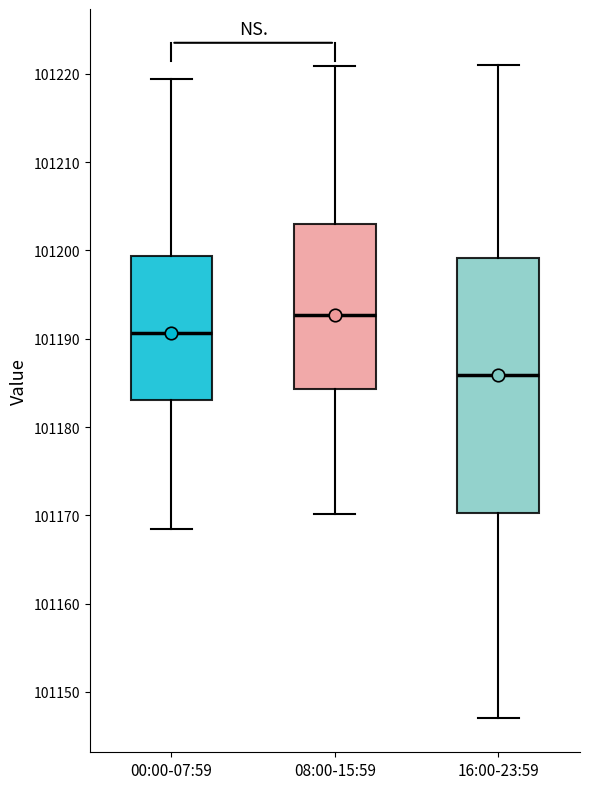

Which box is the tallest, from its lower edge to its upper edge?

16:00-23:59